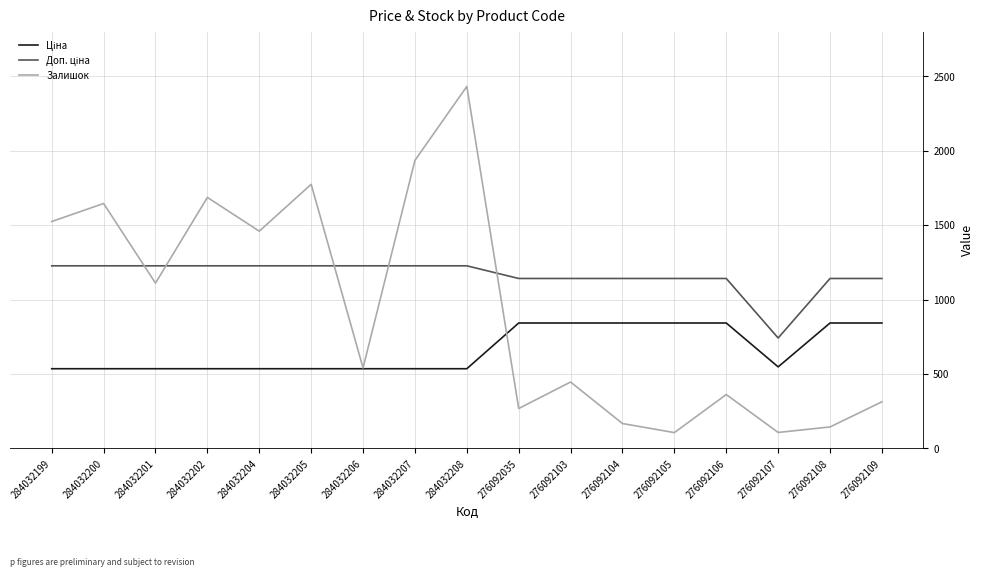

What is the maximum value for Залишок?

2433.0